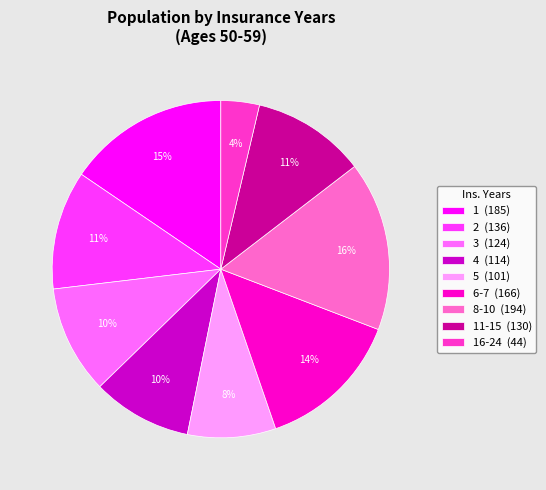

Approximately how many times larger is the value at 5 (101) compared to 3 (124)?

0.8